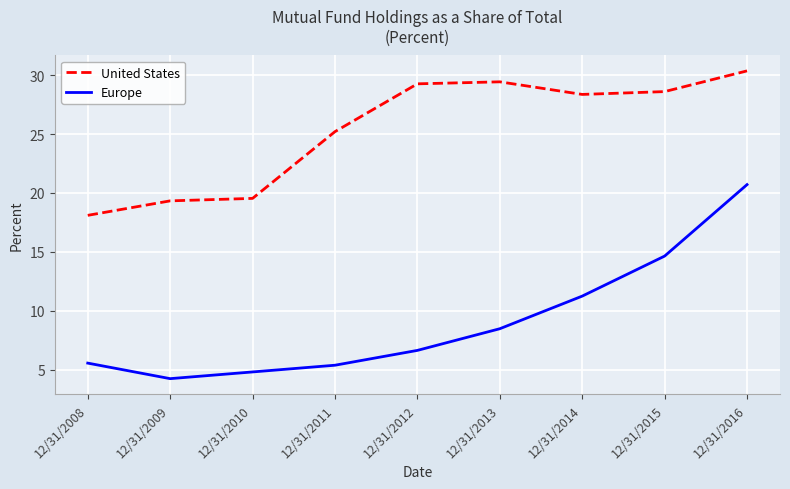

True or false: United States has a value of 32.8 at 12/31/2011.

False